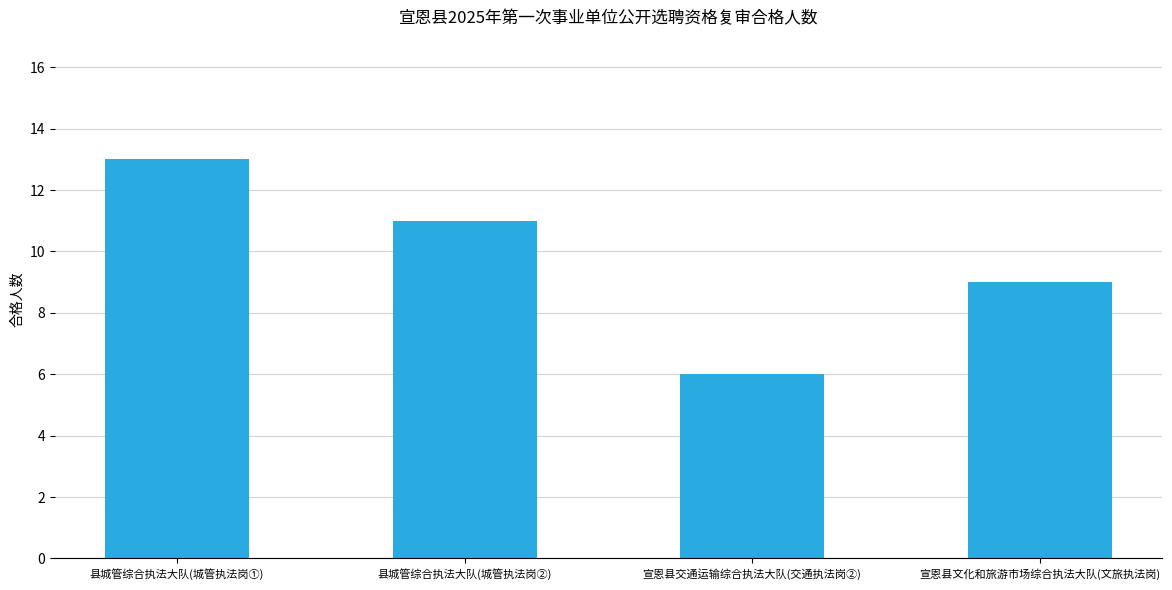

What is the label of the 4th bar from the left?

宣恩县文化和旅游市场综合执法大队(文旅执法岗)